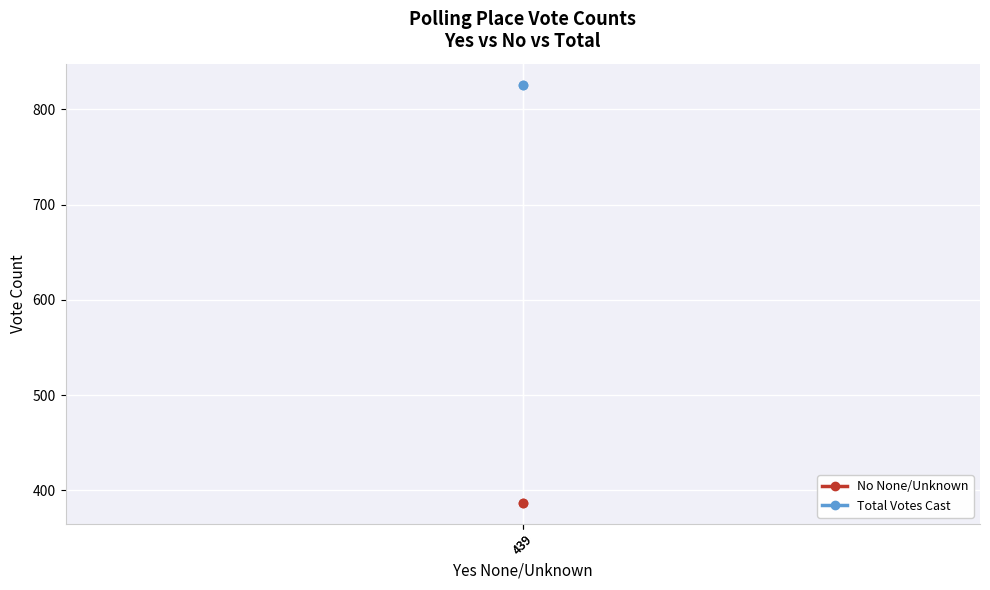

Which series has the largest range (max minus min)?

No None/Unknown